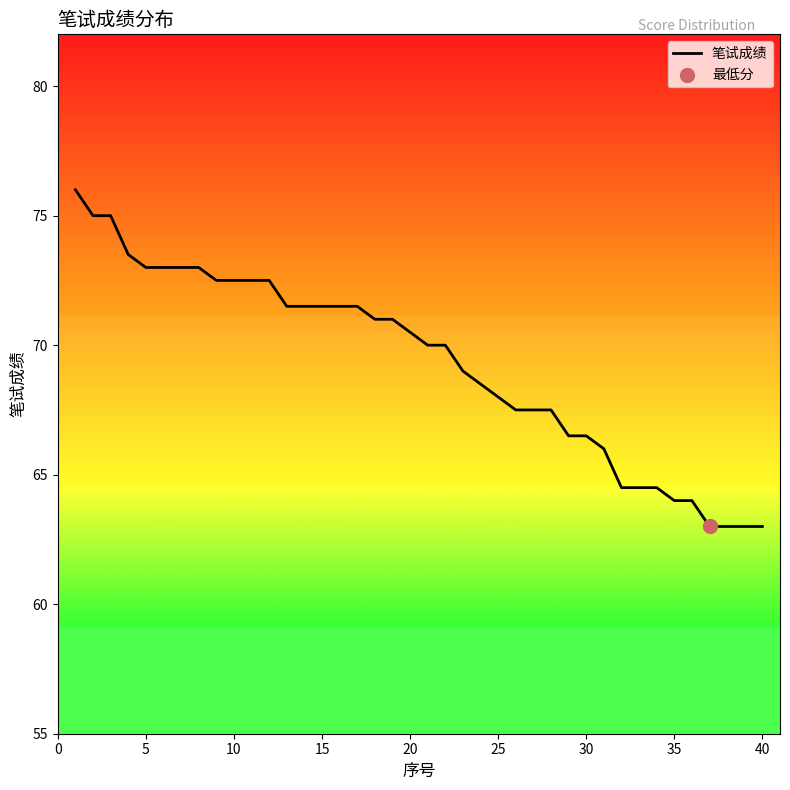

What is the smallest value displayed?

63.0